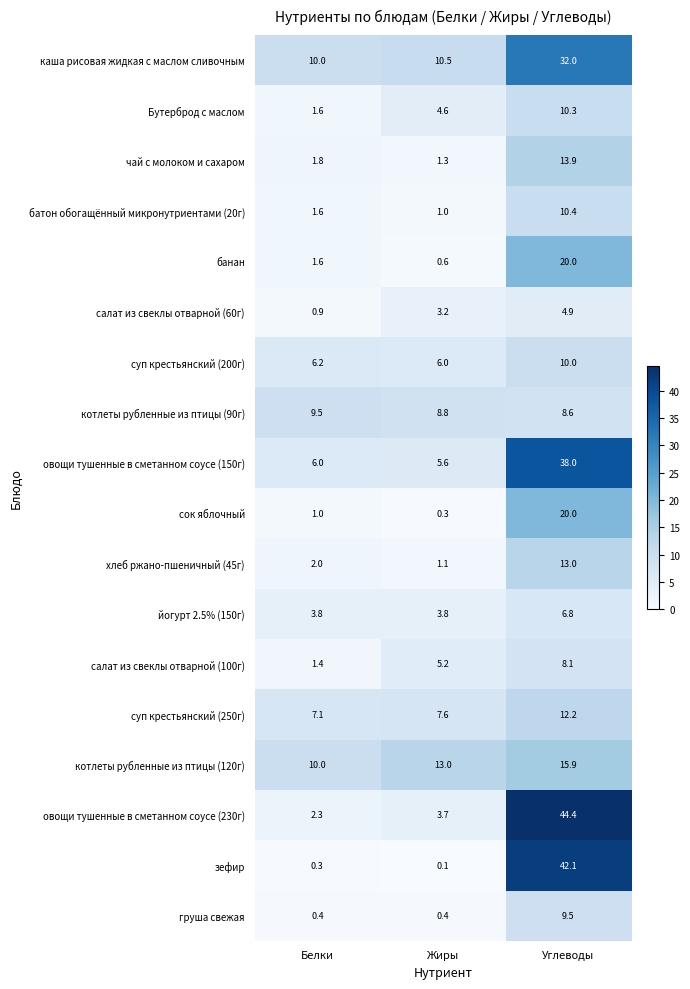

Which label corresponds to the largest value in the chart?

Углеводы